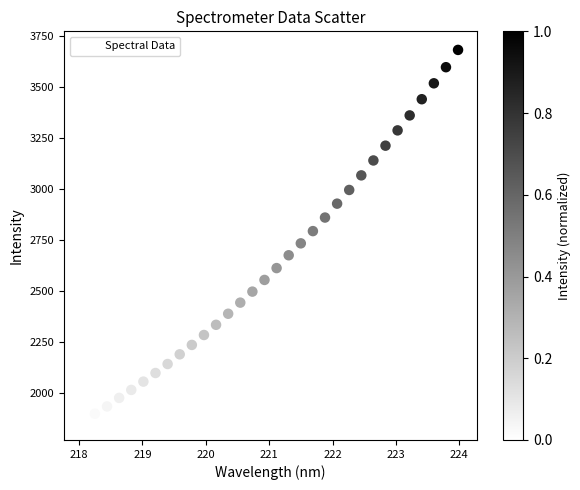

What is the range of Y values (max minus min)?

1822.5